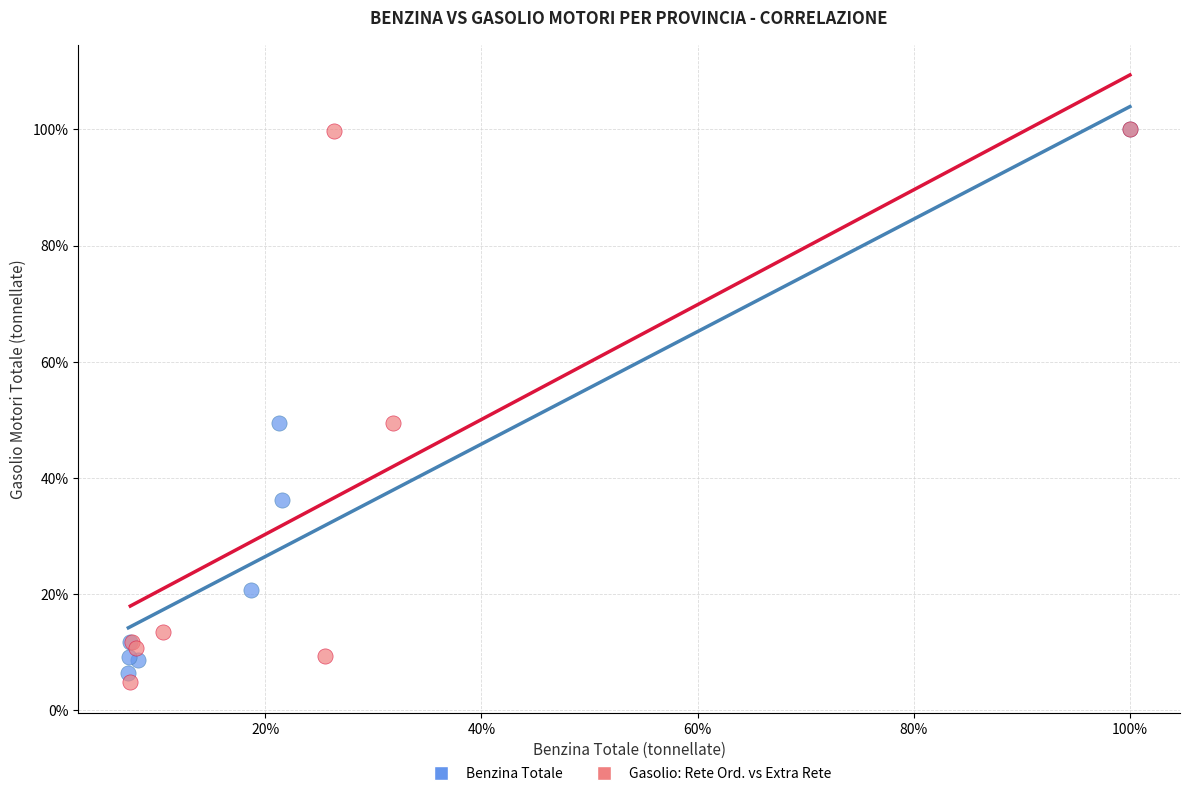

What are all the series names shown in the legend?

Benzina Totale, Gasolio: Rete Ord. vs Extra Rete